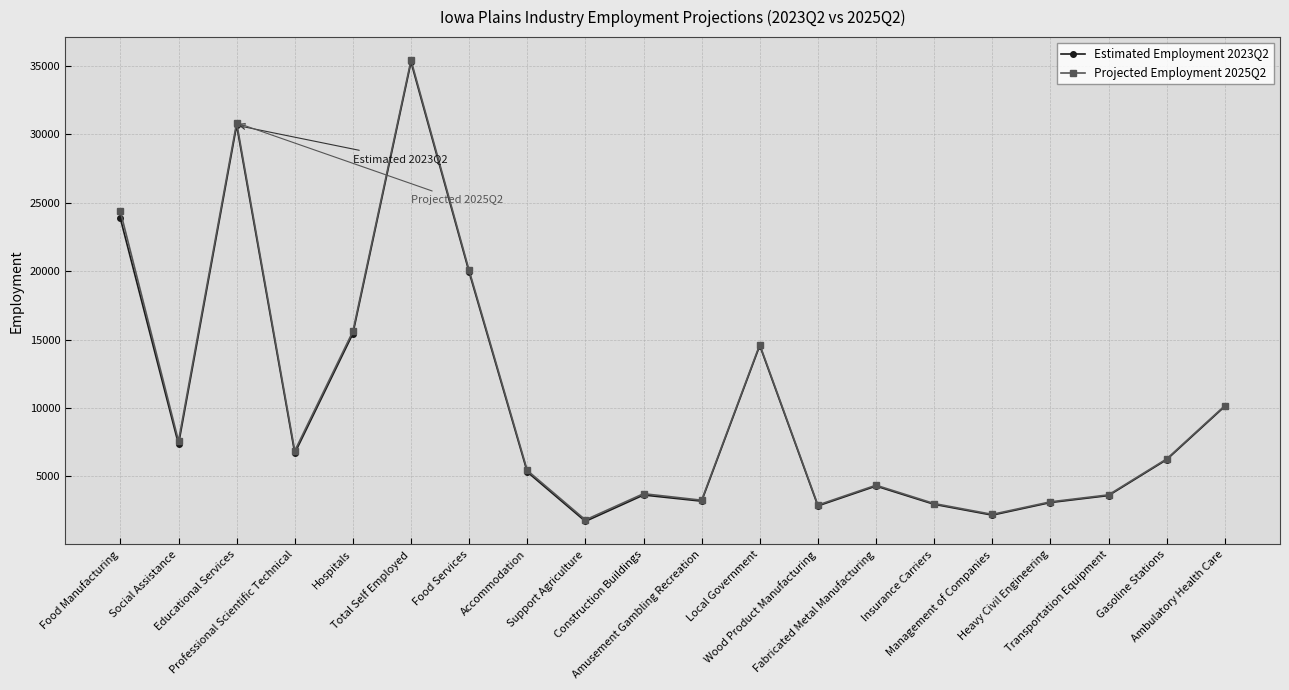

Which series changed the most between Total Self Employed and Heavy Civil Engineering?

Projected Employment 2025Q2